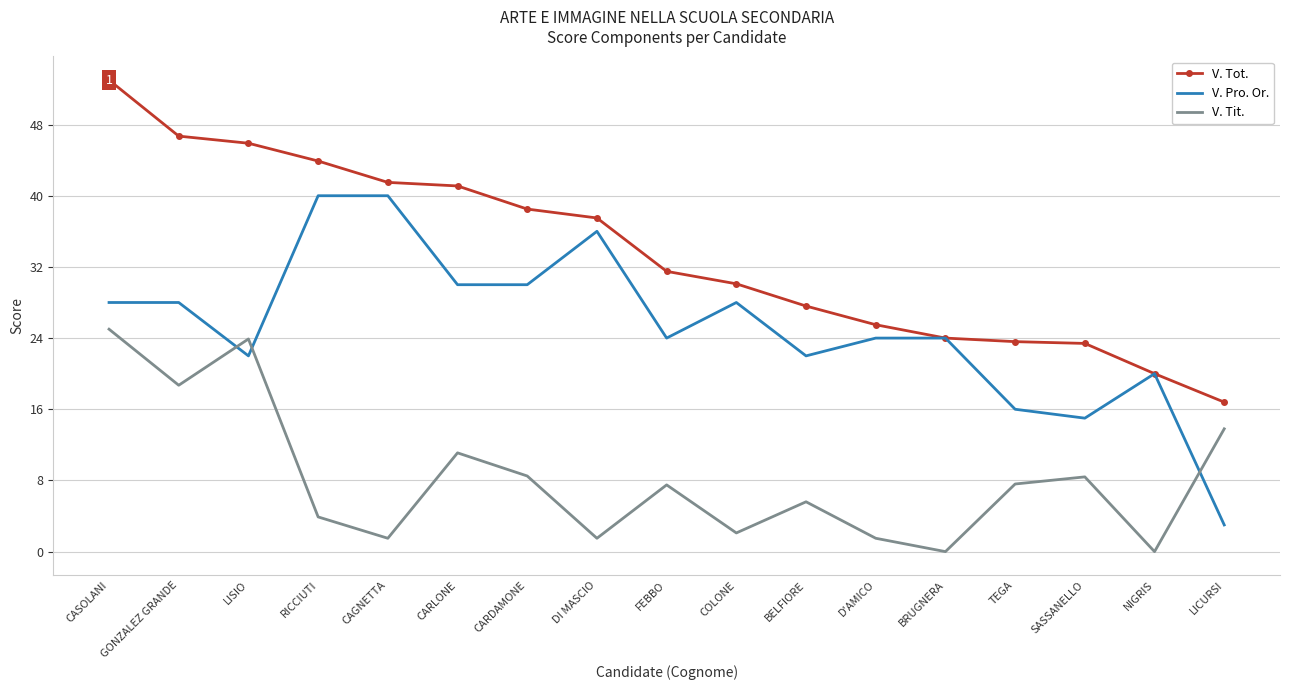

What is the difference between the highest and lowest values at COLONE?

28.0